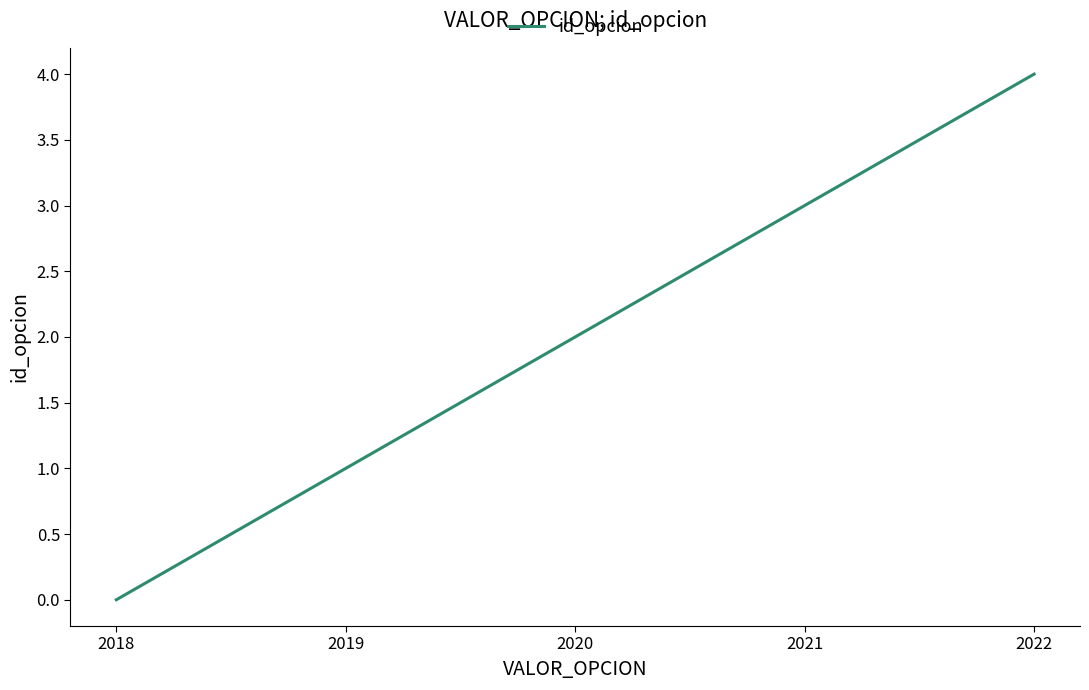

At which category does the chart reach its minimum across all series?

2018